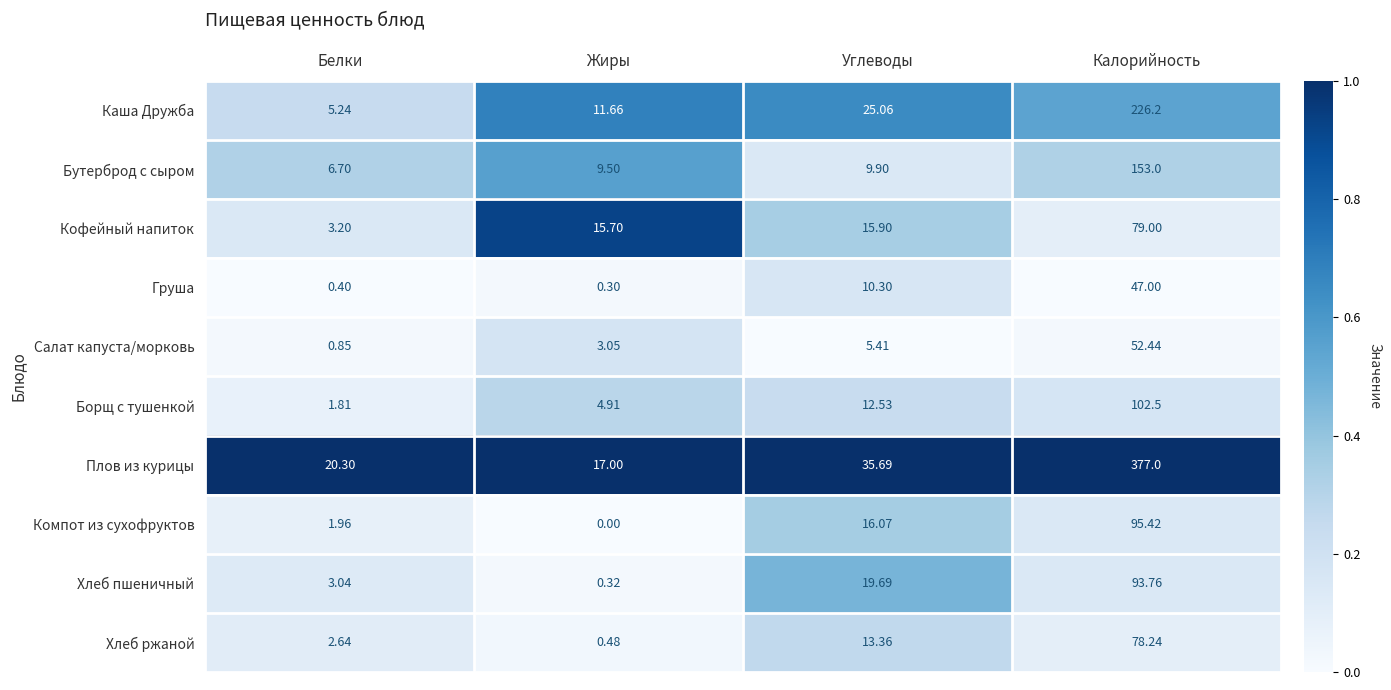

Which series has the widest spread of values?

Плов из курицы